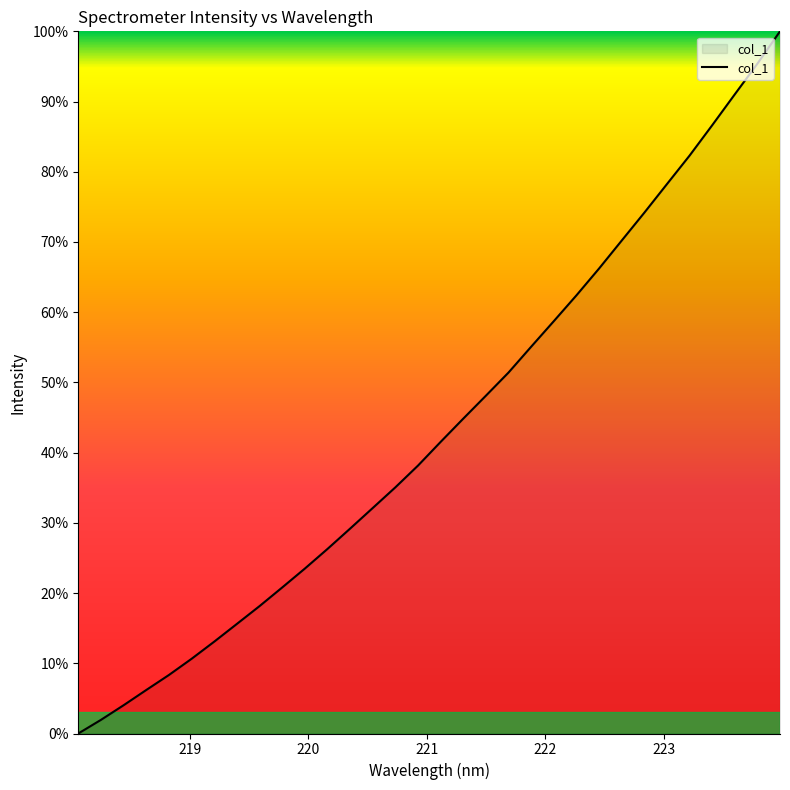

What is the greatest value displayed?

100.0